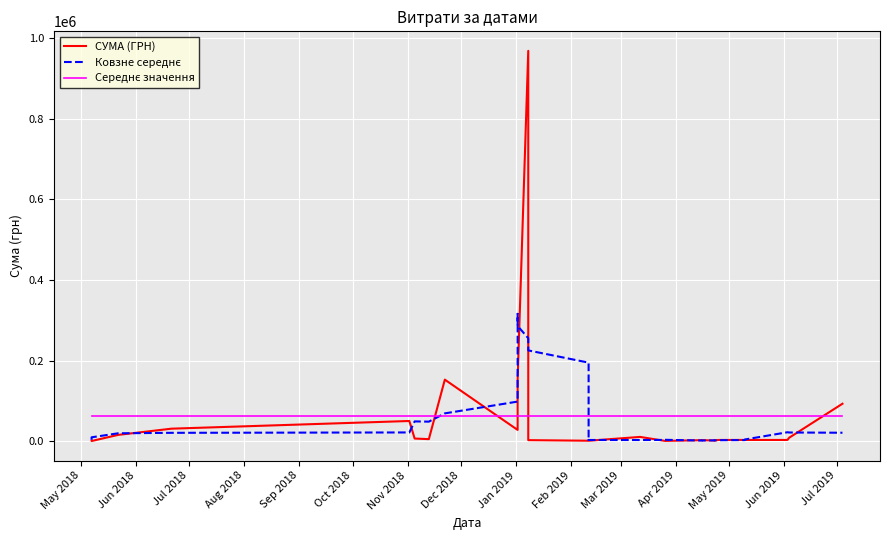

What is the label of the 40th point from the right?

May 2018